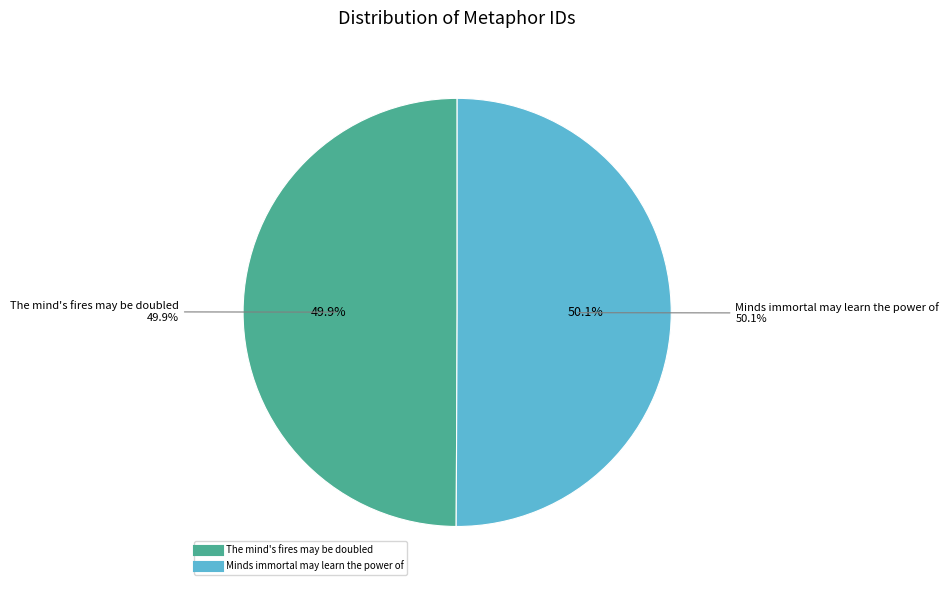

True or false: The mind's fires may be doubled accounts for 65% of the total.

False